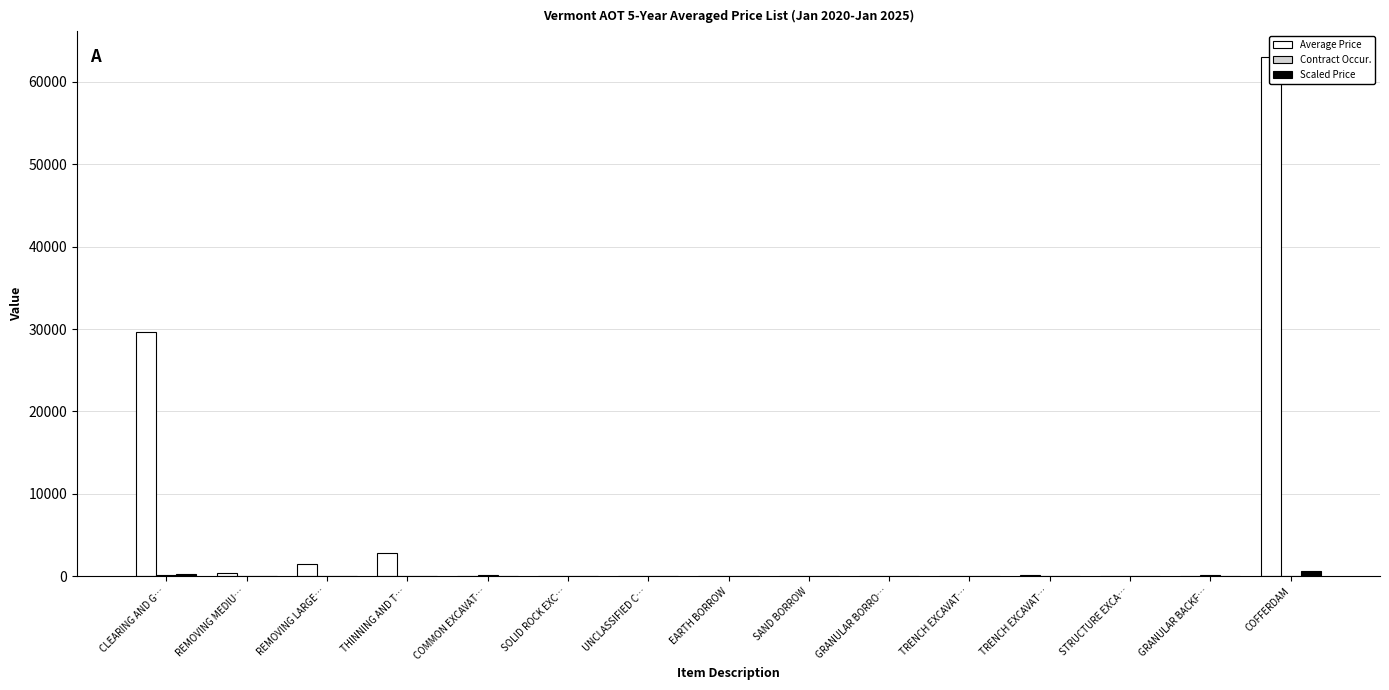

Which series has the widest spread of values?

Average Price